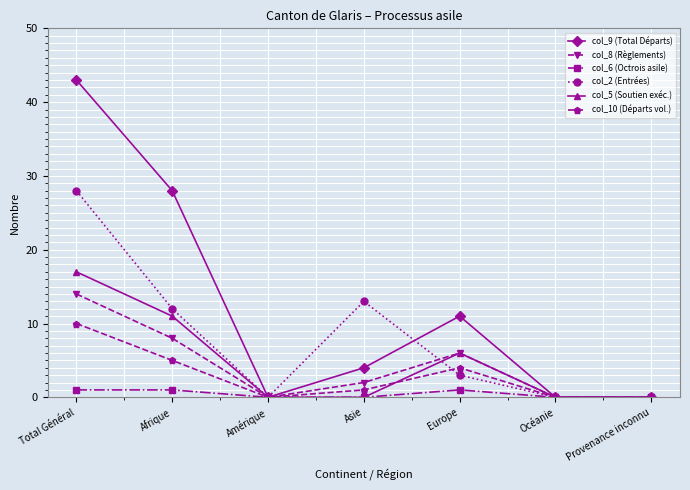

Which series changed the most between Total Général and Océanie?

col_9 (Total Départs)